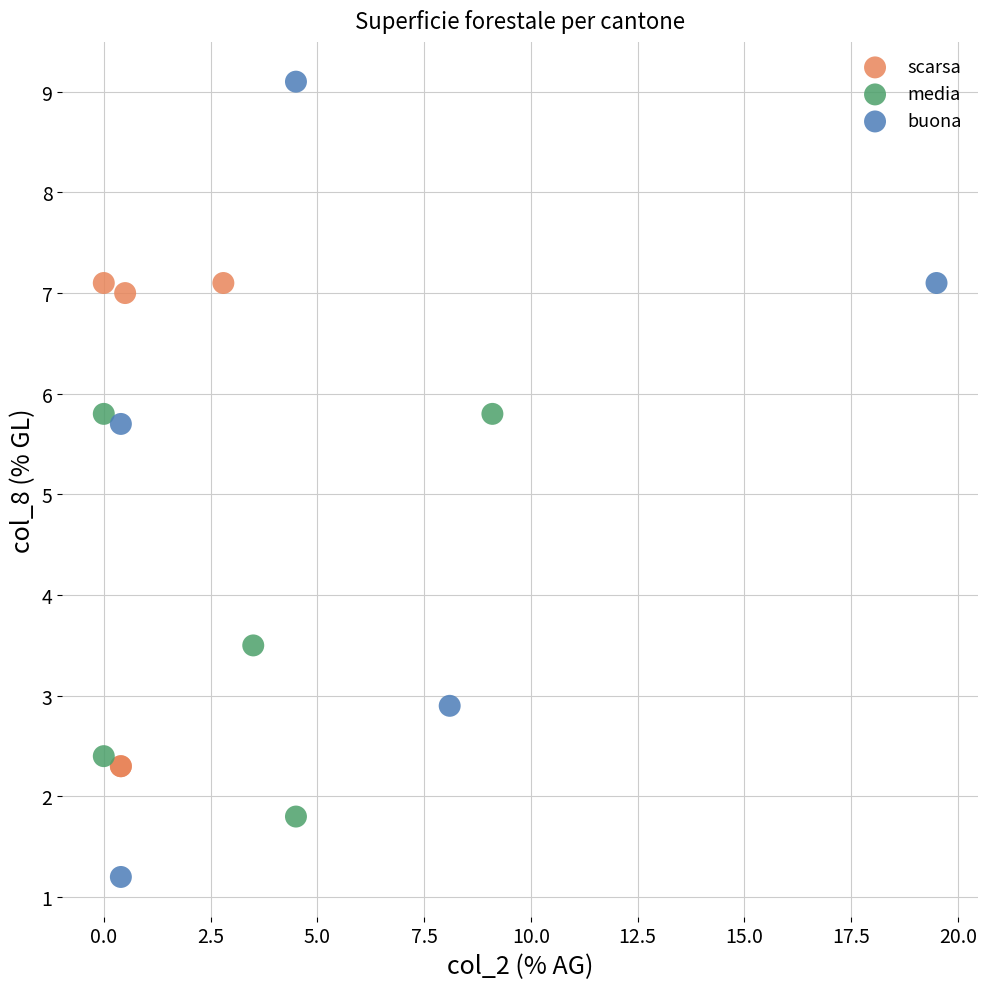

Which series contains the lowest Y value?

buona